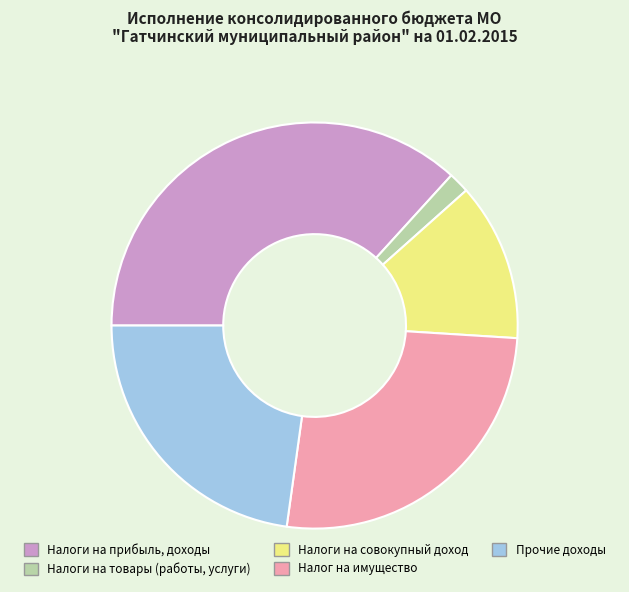

Is there a majority slice in this chart?

No